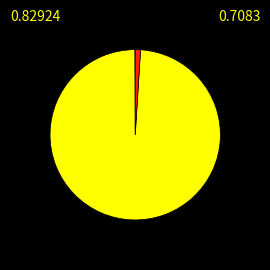

Is there any slice that represents more than half of the pie?

Yes